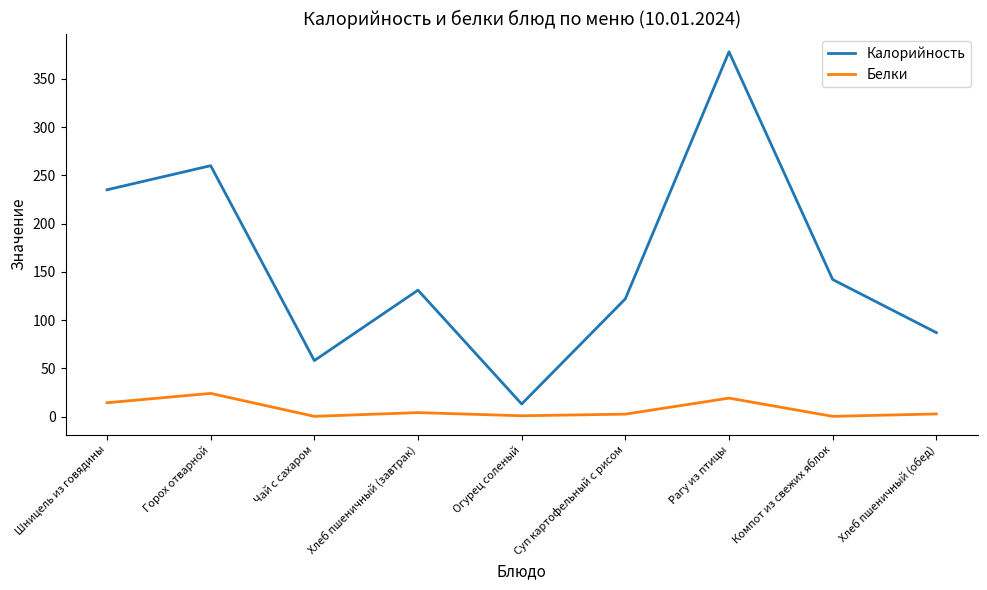

What is the spread (max minus min) of values at Суп картофельный с рисом?

119.5